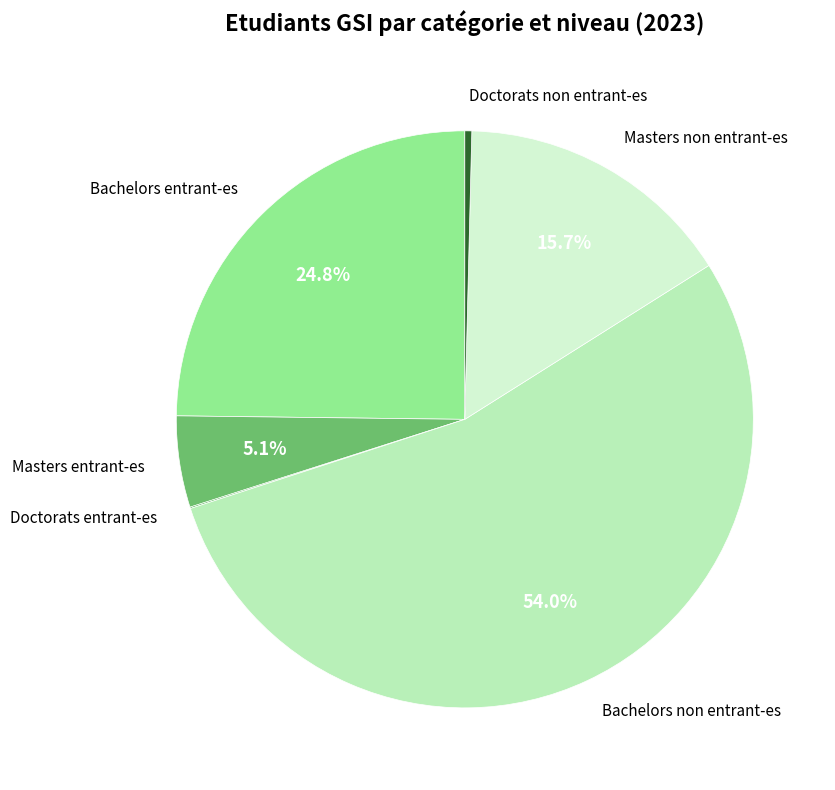

The Bachelors entrant-es slice represents 12% of the pie. True or false?

False